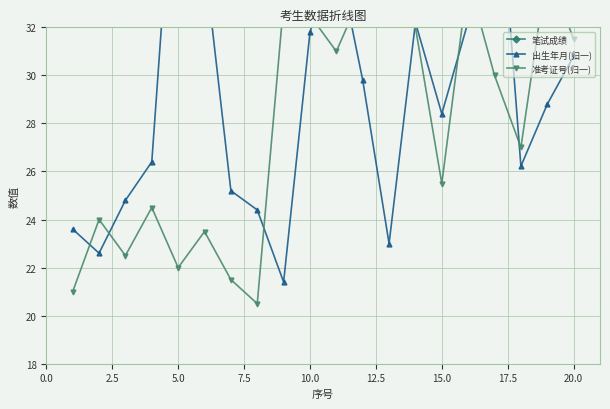

What is the sum of the 笔试成绩 values at 7.5 and 20.0?

127.0